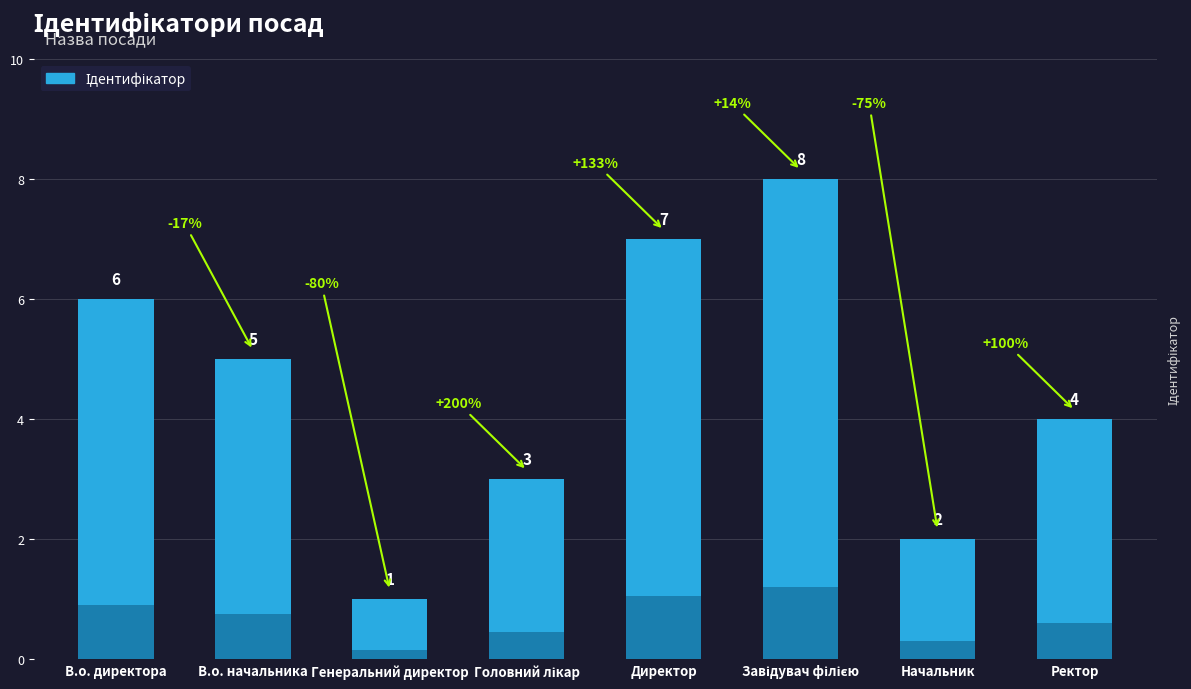

Rank the categories by value from lowest to highest.

Генеральний директор, Начальник, Головний лікар, Ректор, В.о. начальника, В.о. директора, Директор, Завідувач філією